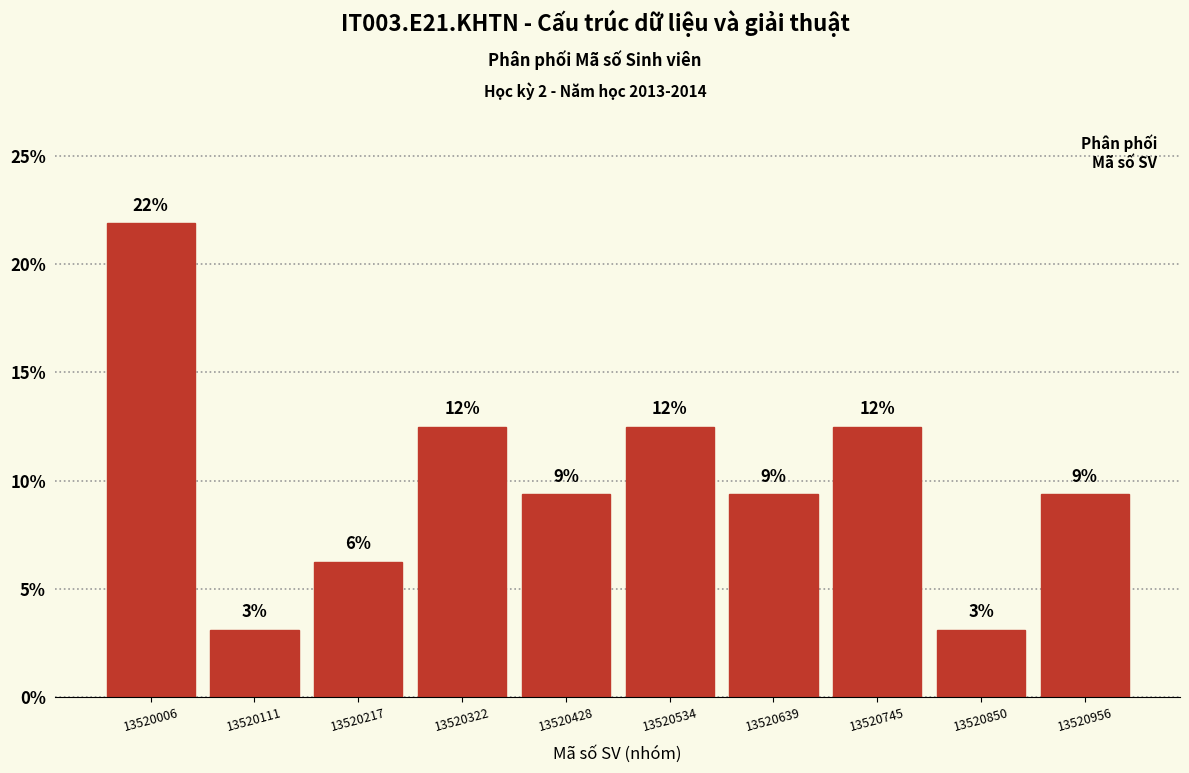

Are the bars horizontal?

No